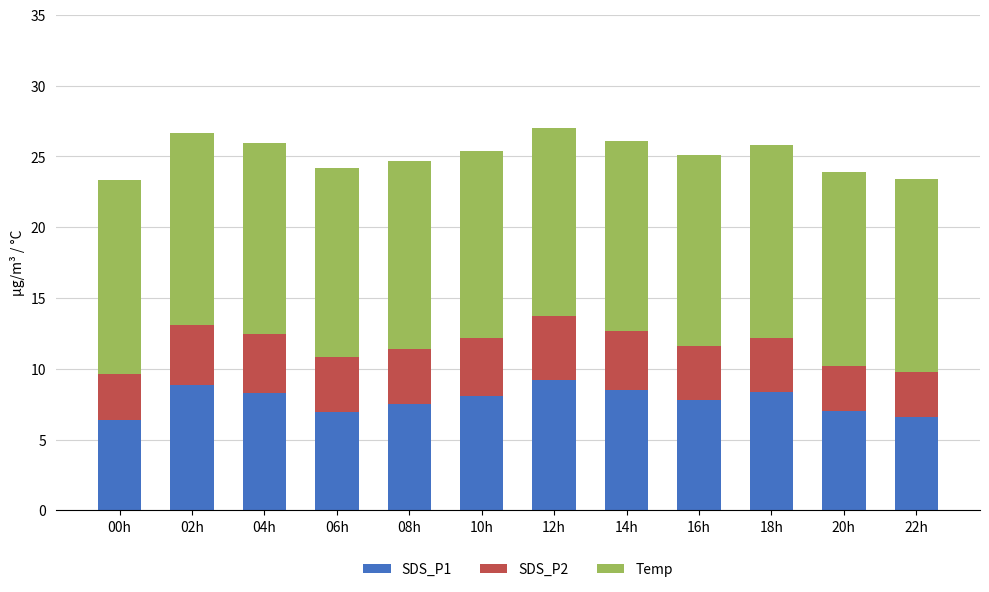

What is the average value of the SDS_P1 series?

7.8